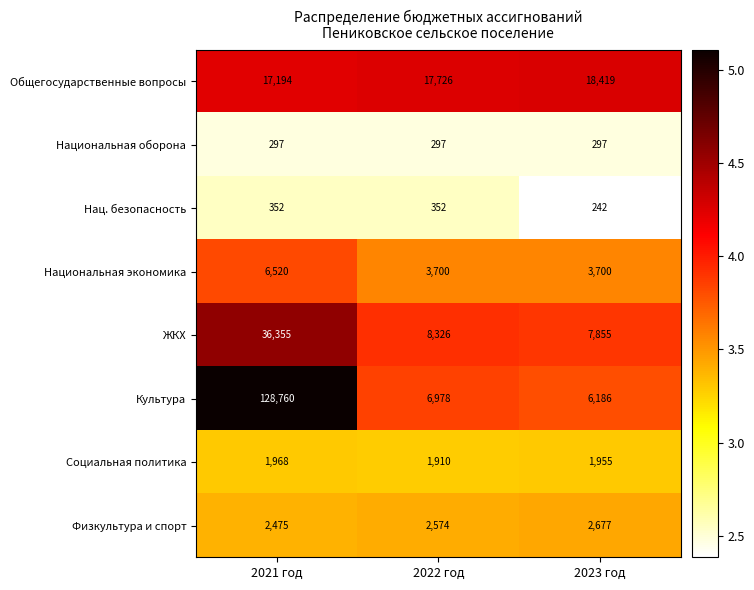

Reading left to right, what are all the values shown in this chart?

Общегосударственные вопросы: 17194	17726	18419
Национальная оборона: 297	297	297
Нац. безопасность: 352	352	242
Национальная экономика: 6520	3700	3700
ЖКХ: 36355	8326	7855
Культура: 128760	6978	6186
Социальная политика: 1968	1910	1955
Физкультура и спорт: 2475	2574	2677